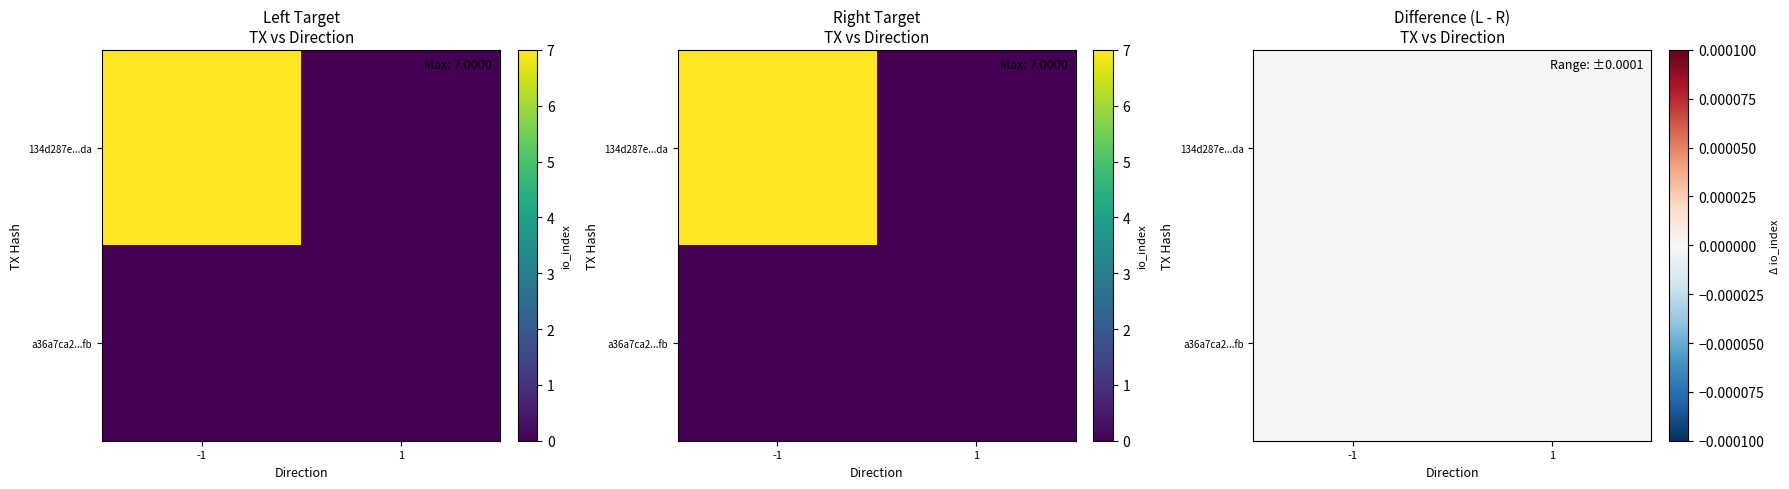

Which category has the highest value across all series?

-1